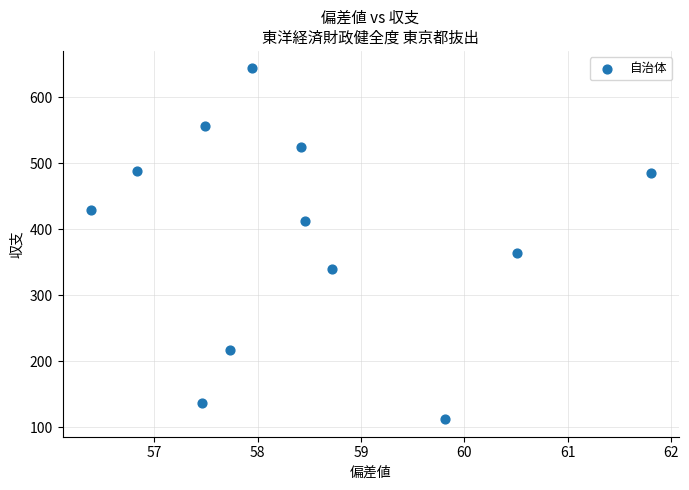

What Y value in the scatter plot is closest to 378?

364